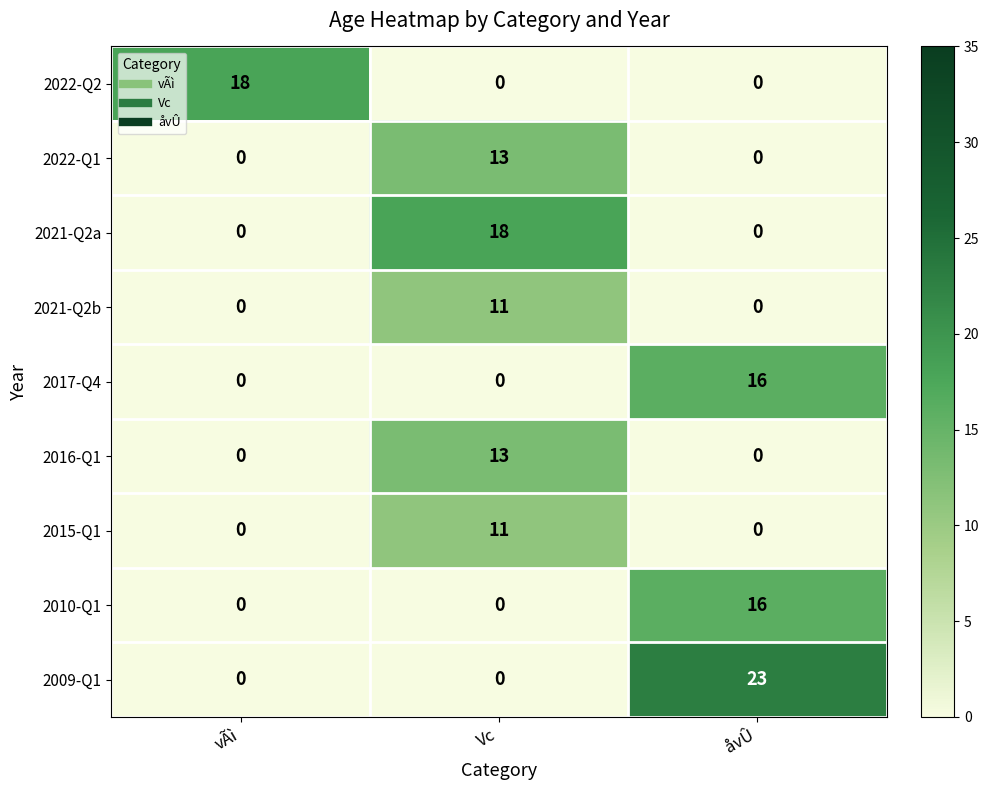

What is the sum of all 2017-Q4 values?

16